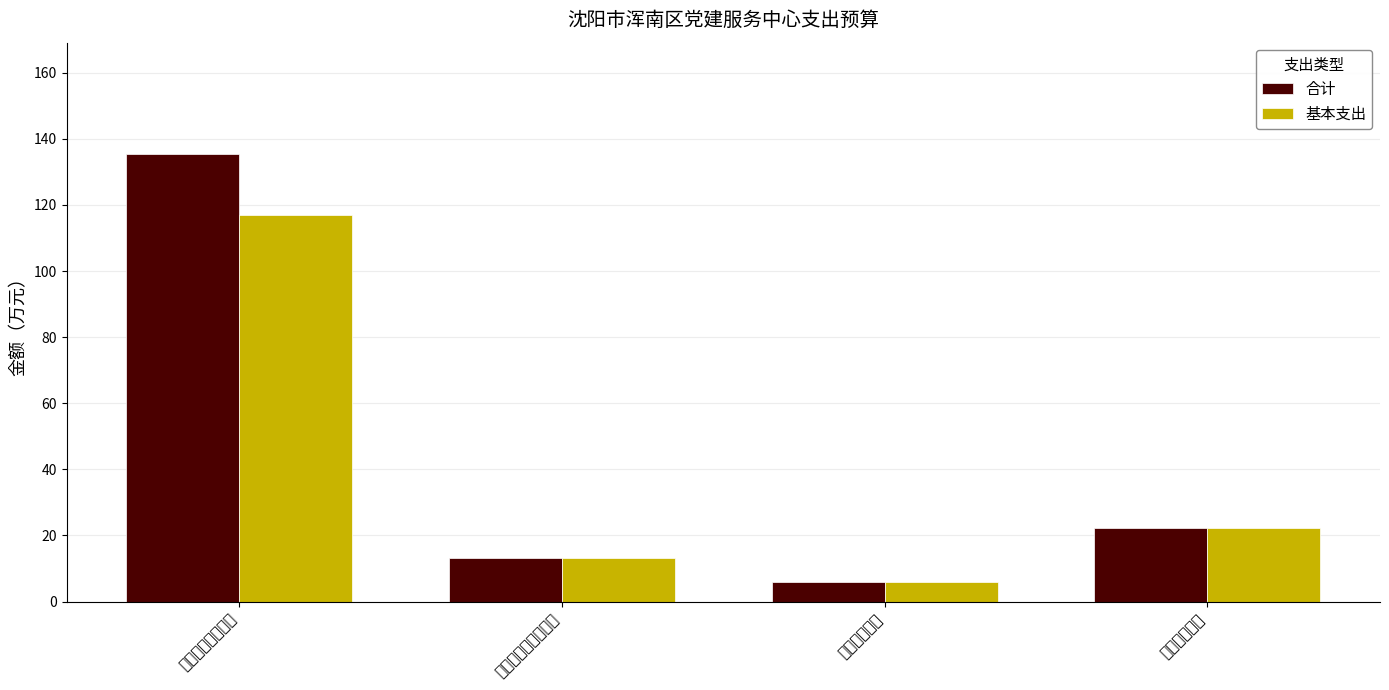

What is the sum of the 基本支出 values at 一般公共服务支出 and 住房保障支出?

139.3